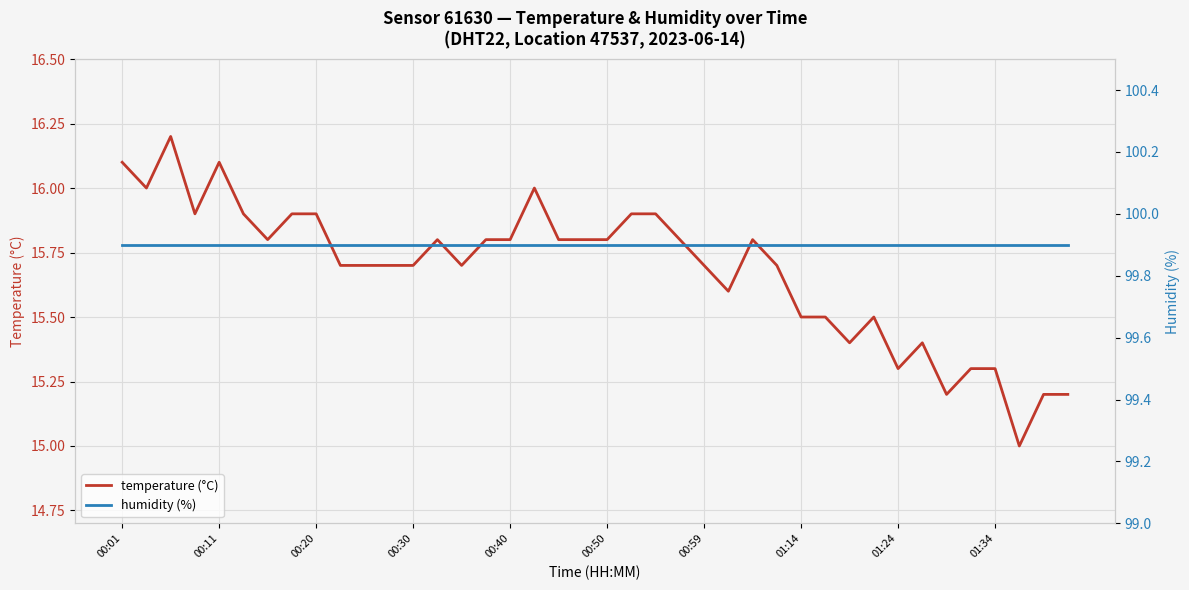

Is it true that temperature (°C) equals 16.1 at 00:01?

True